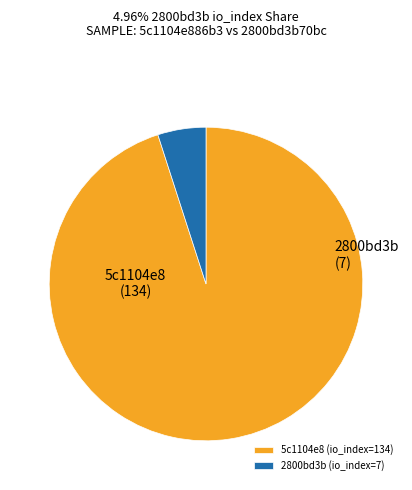

True or false: 2800bd3b (io_index=7) accounts for 5% of the total.

True